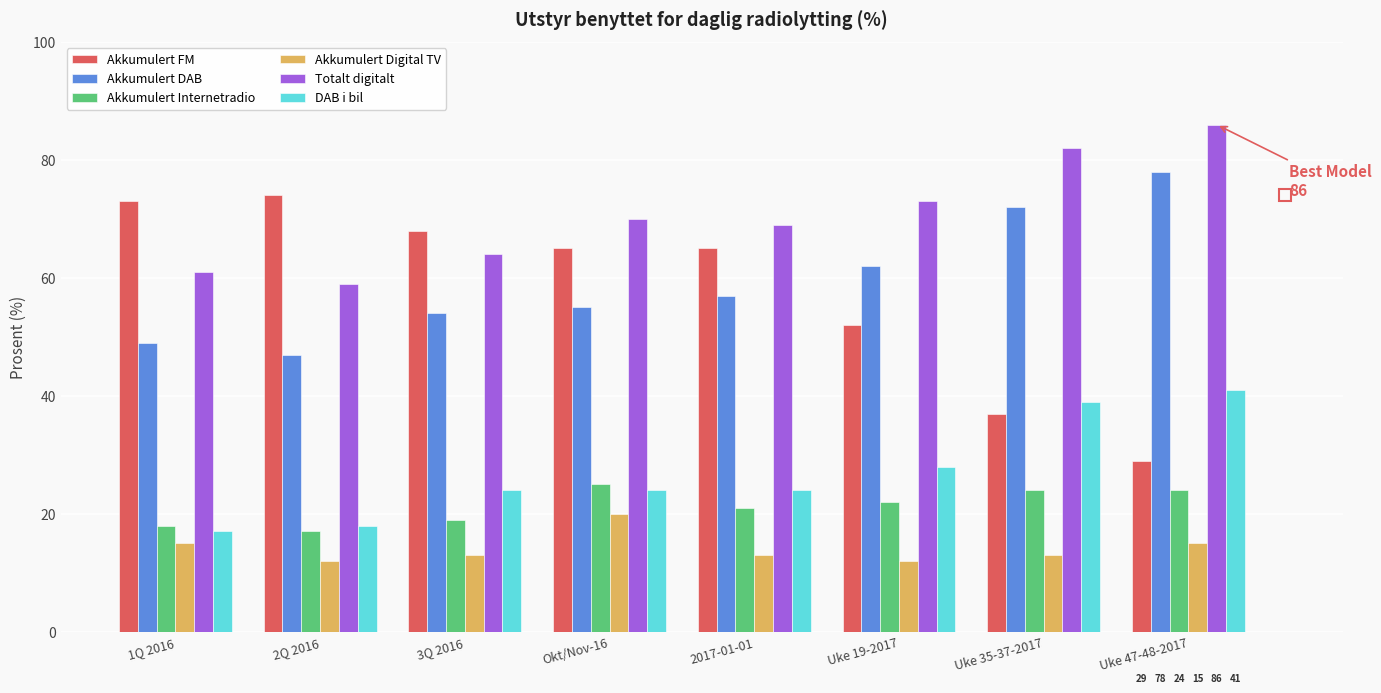

At which category is the sum across all series the highest?

Uke 47-48-2017